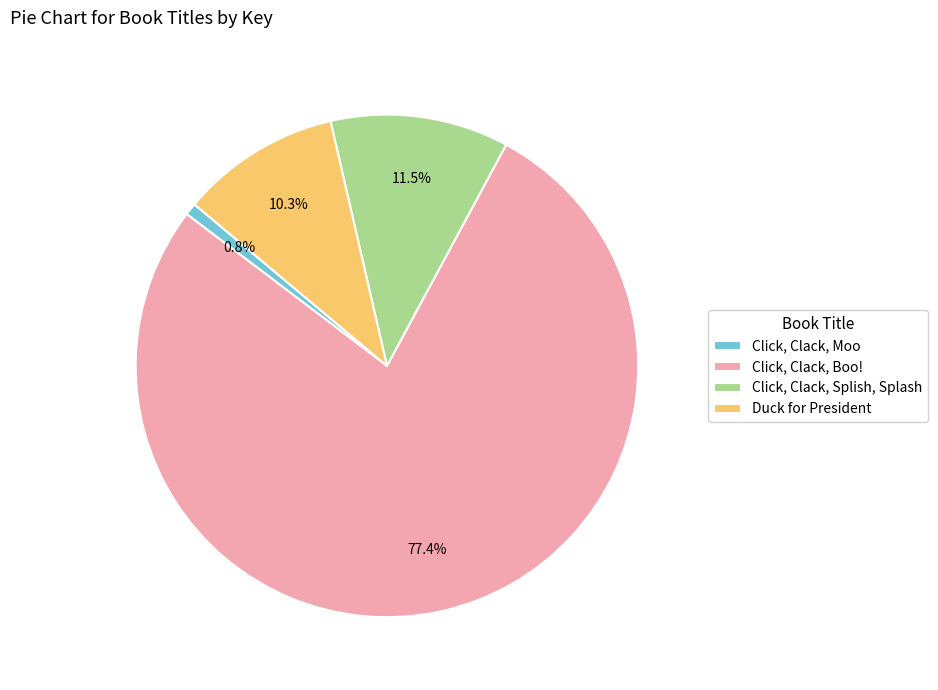

The Click, Clack, Moo slice represents 11% of the pie. True or false?

False